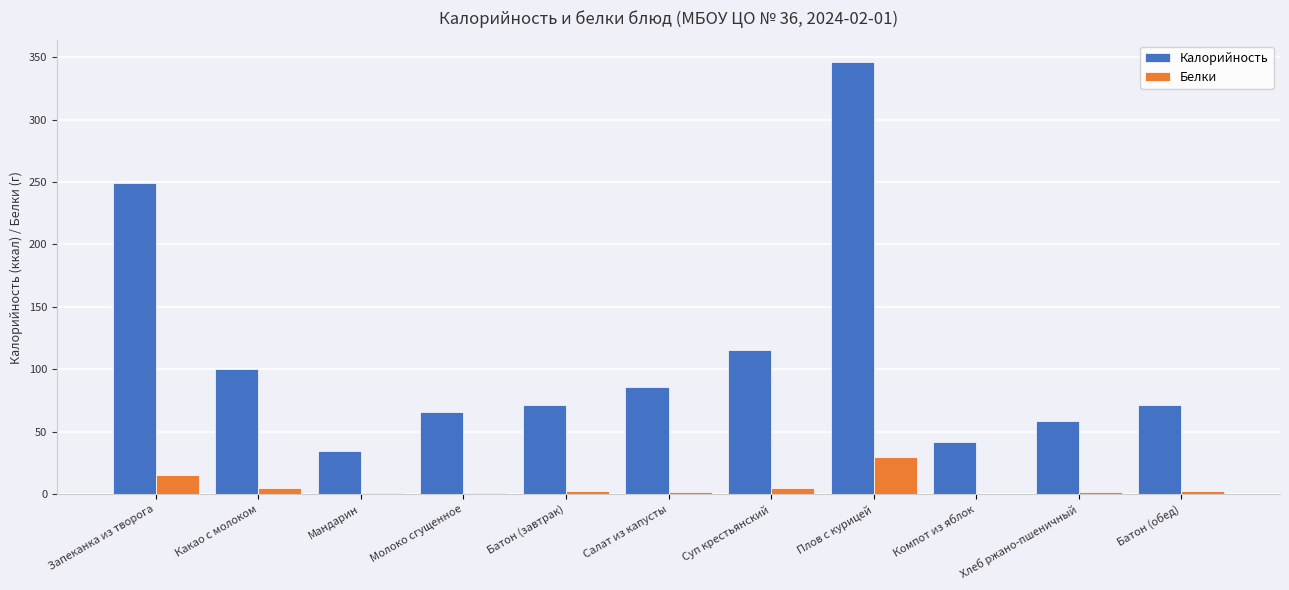

Which series has the largest total across all categories?

Калорийность